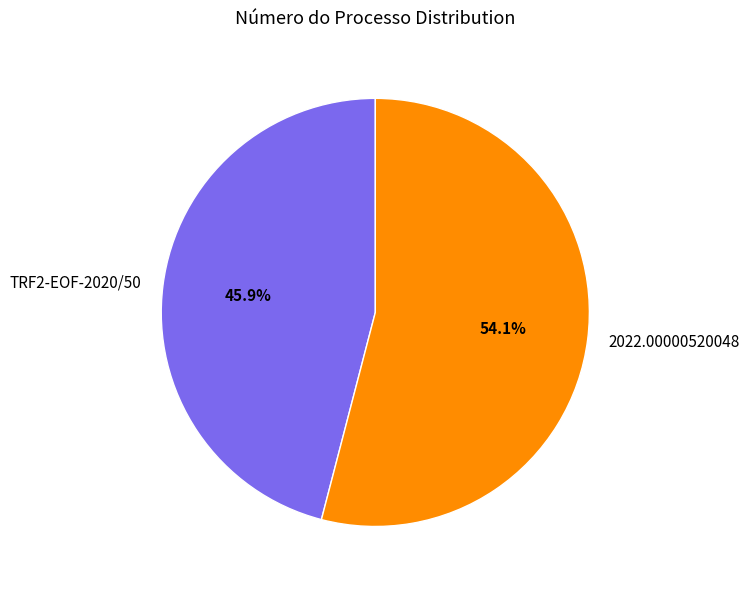

The 2022.00000520048 slice represents 46% of the pie. True or false?

False